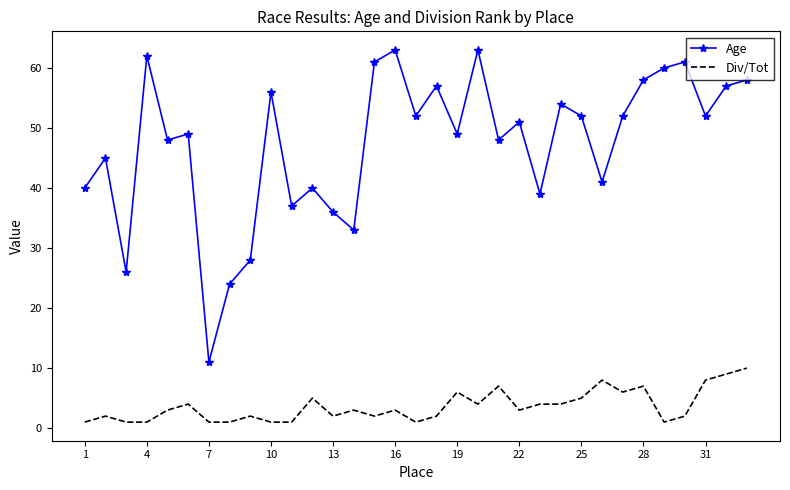

Rank the series by their maximum value, from lowest to highest.

Div/Tot, Age